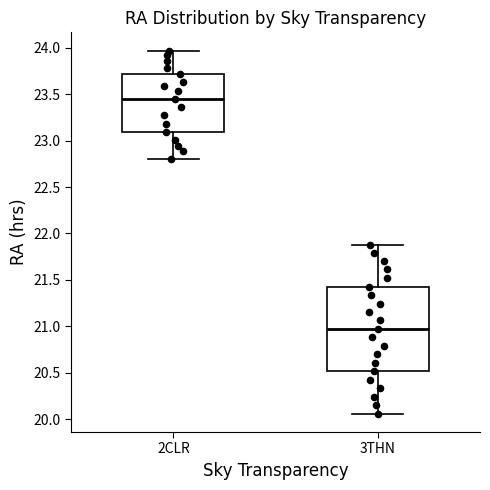

Comparing the boxes themselves (not the whiskers), which one is the tallest?

3THN